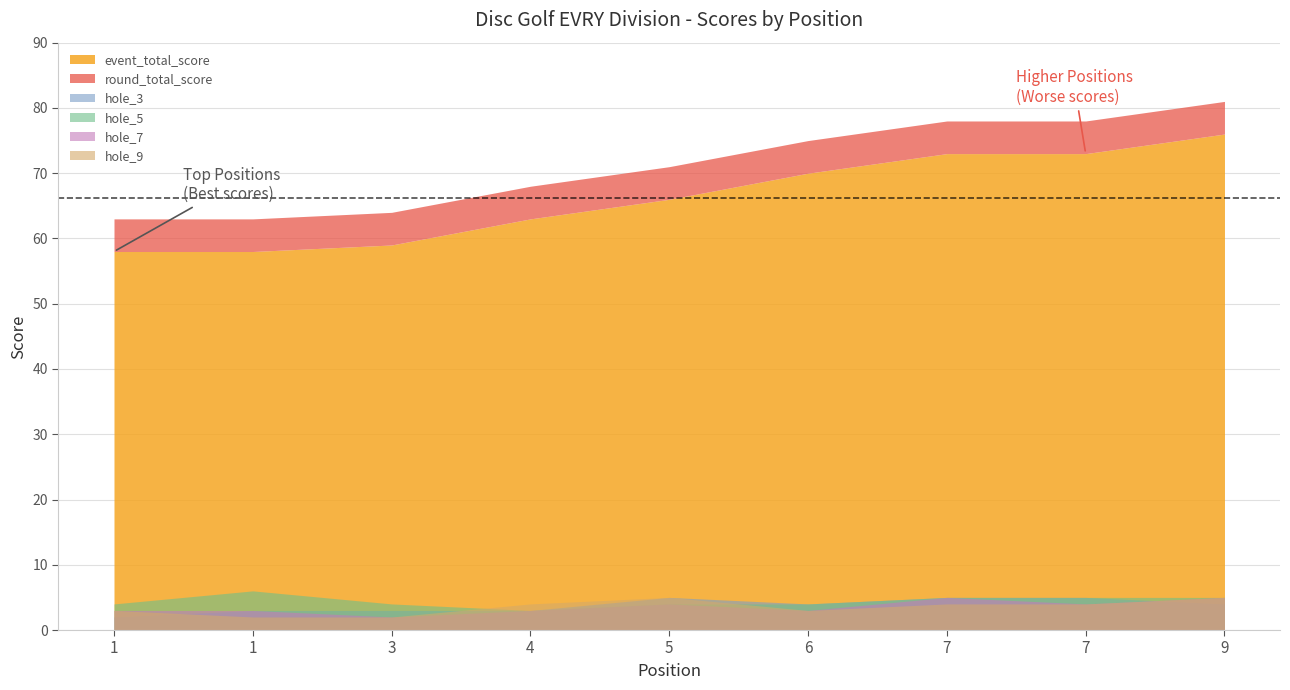

The hole_7 series shows 5 at 9. True or false?

True